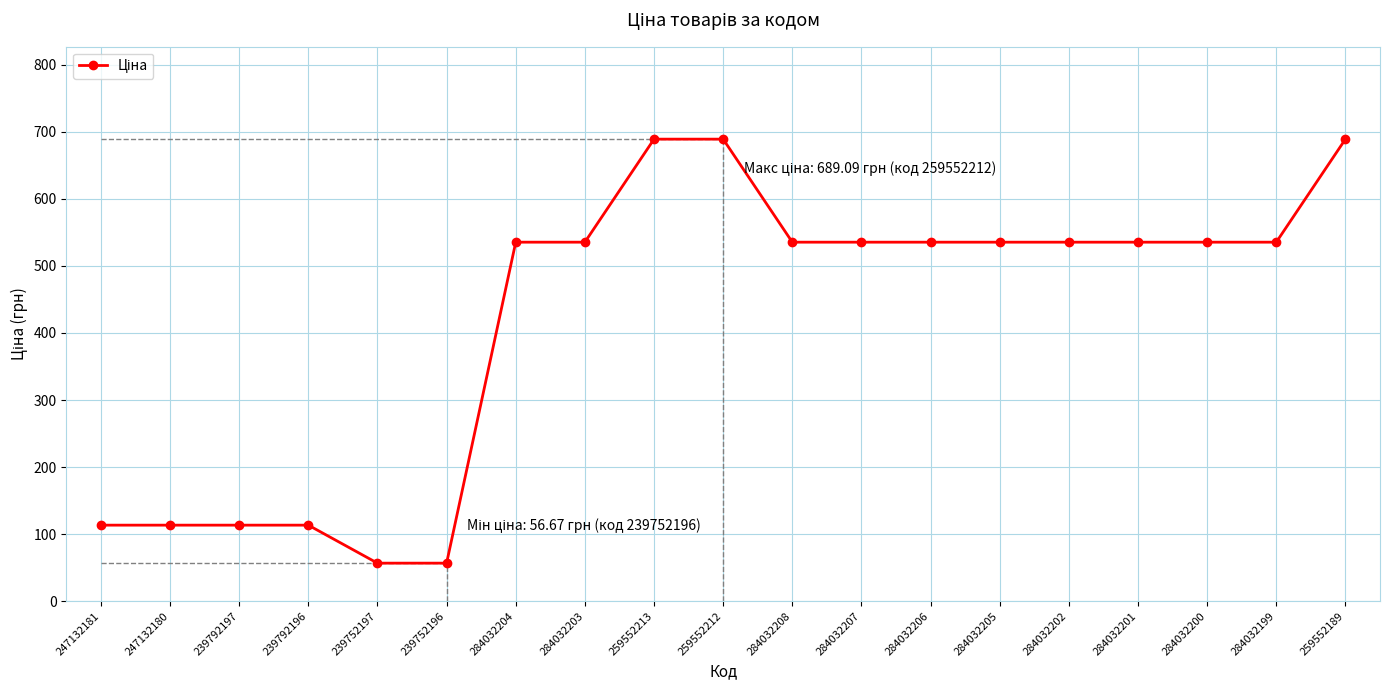

The value at 284032206 is 535.4. True or false?

True